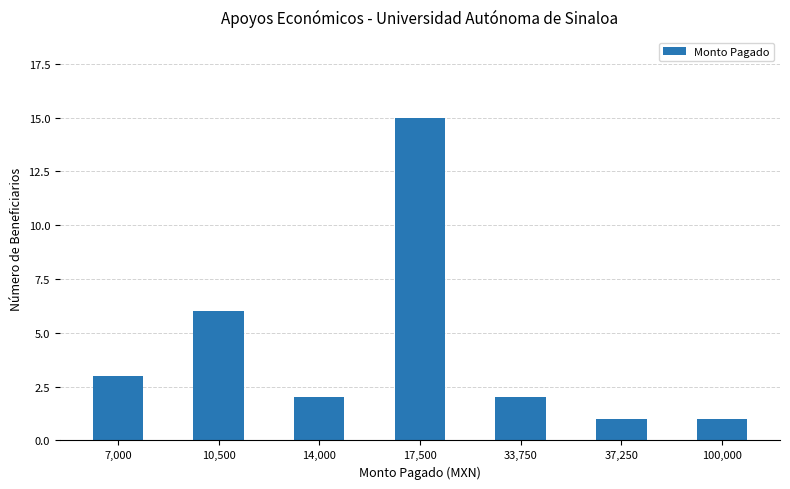

Does the chart contain any negative values?

No